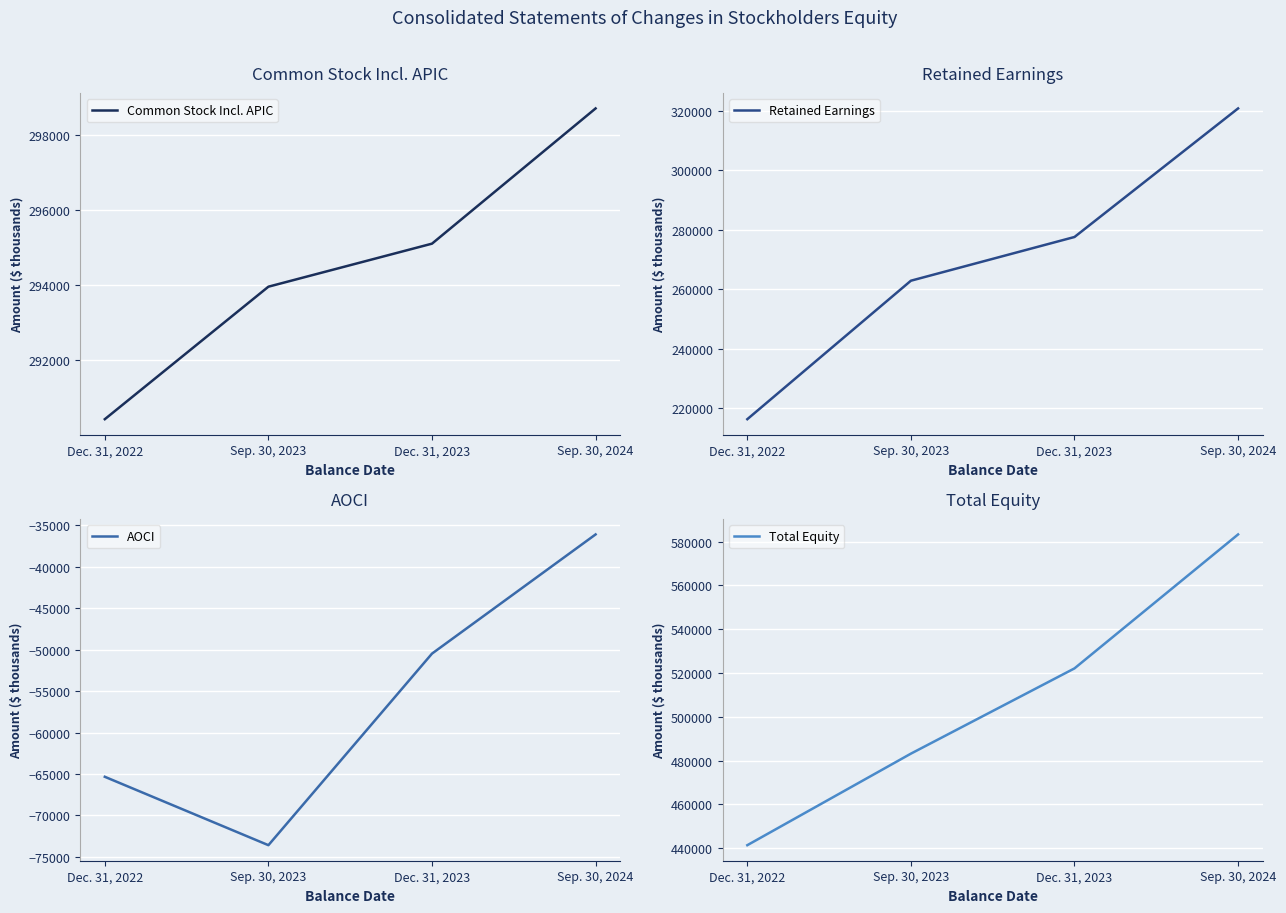

What is the spread (max minus min) of values at Dec. 31, 2022?

506749